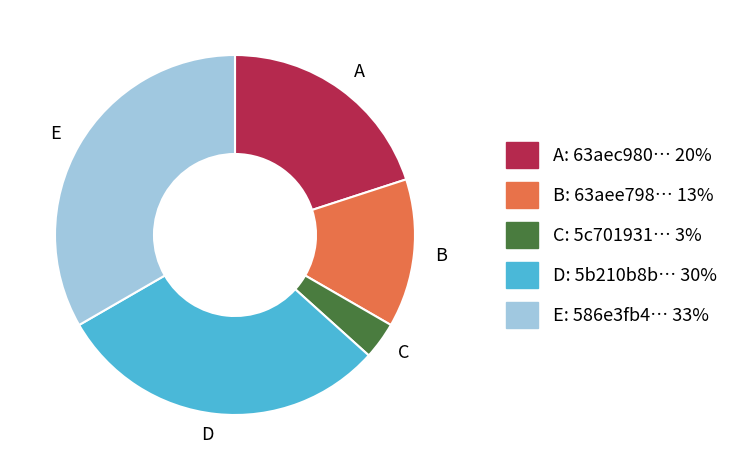

Is the sum of E and D greater than half?

Yes